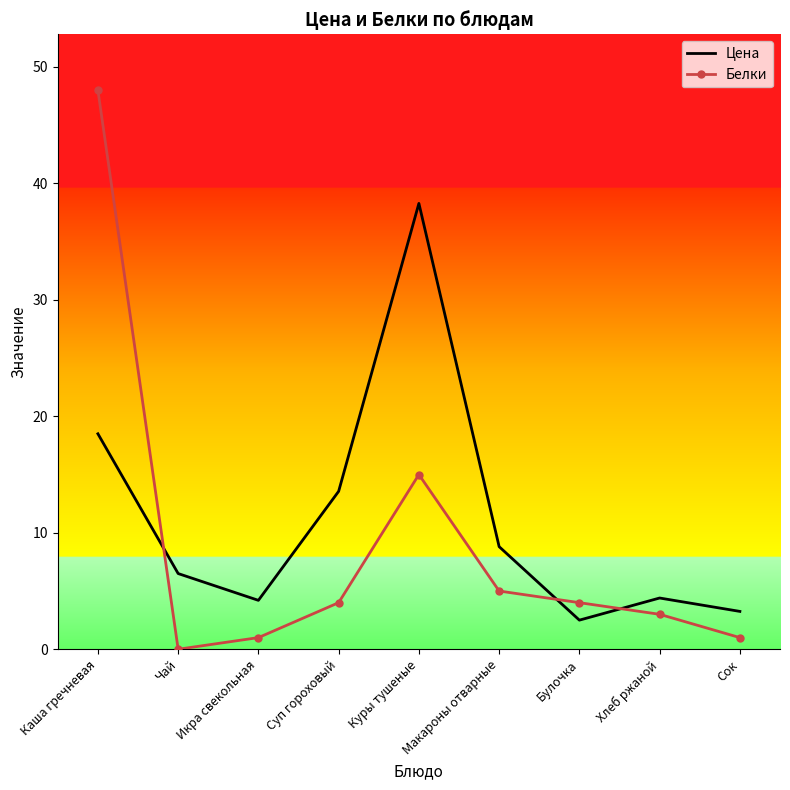

What are all the series names shown in the legend?

Цена, Белки